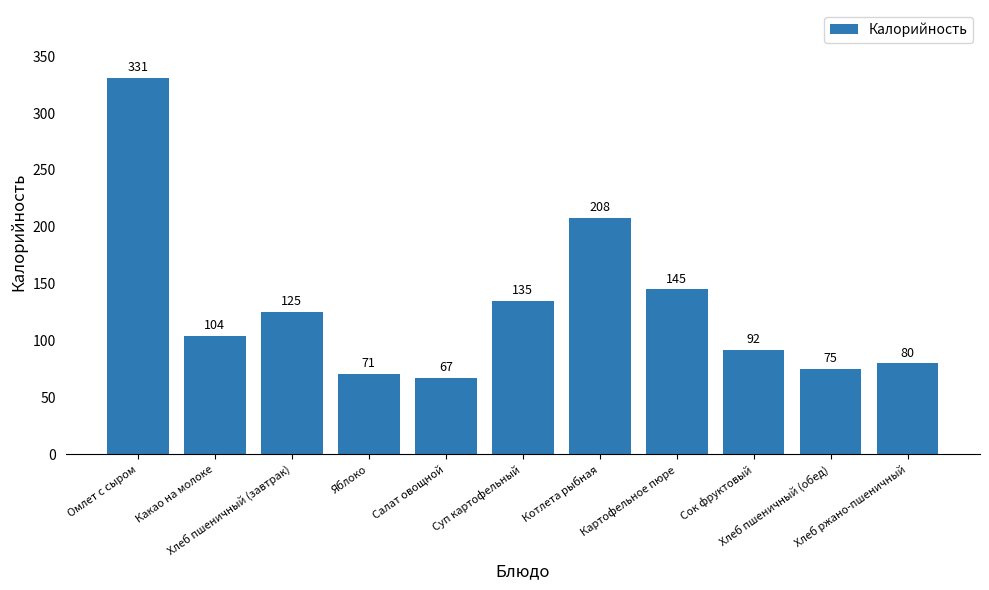

Where does the data first go above 104?

Омлет с сыром